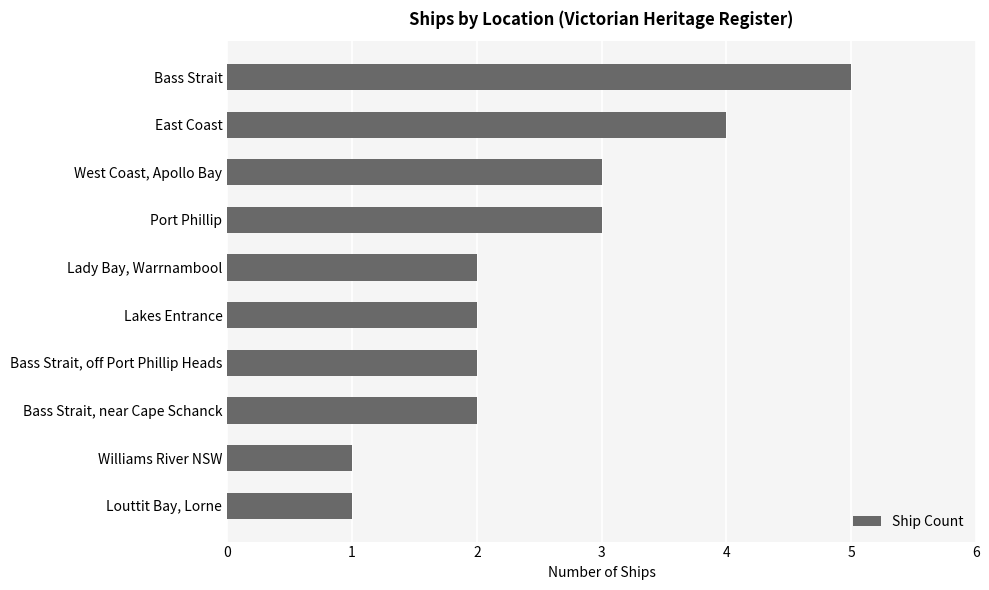

What is the sum of the values at Lakes Entrance and Lady Bay, Warrnambool?

4